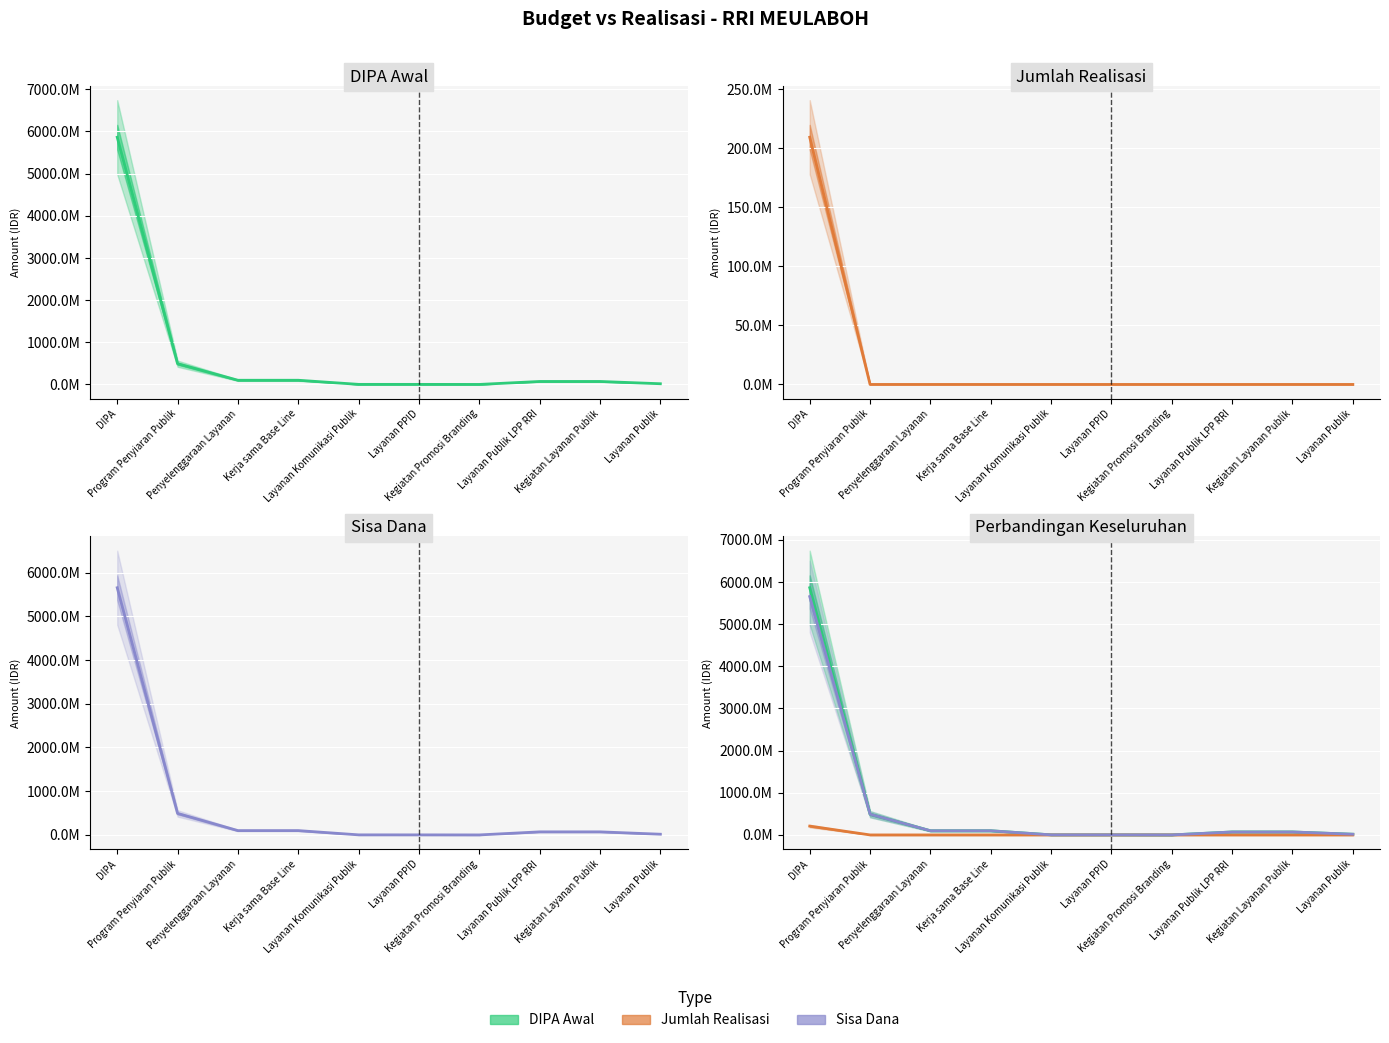

Which series changed the most between DIPA and Layanan Publik LPP RRI?

DIPA Awal